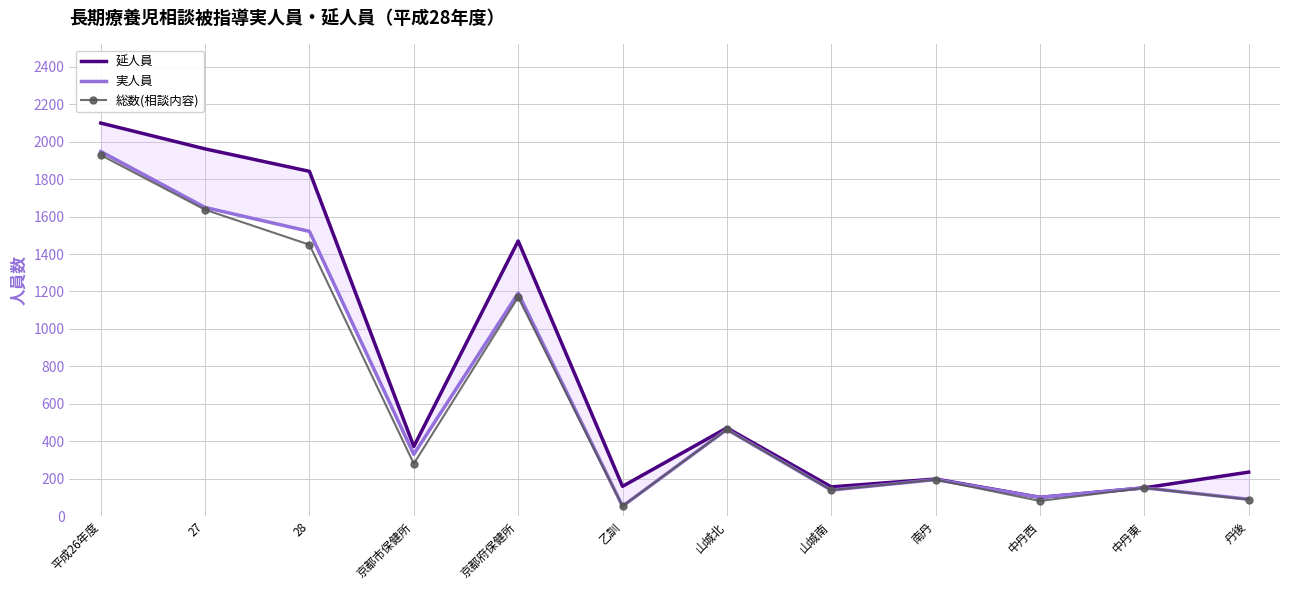

What is the total value across all series at 平成26年度?

5977